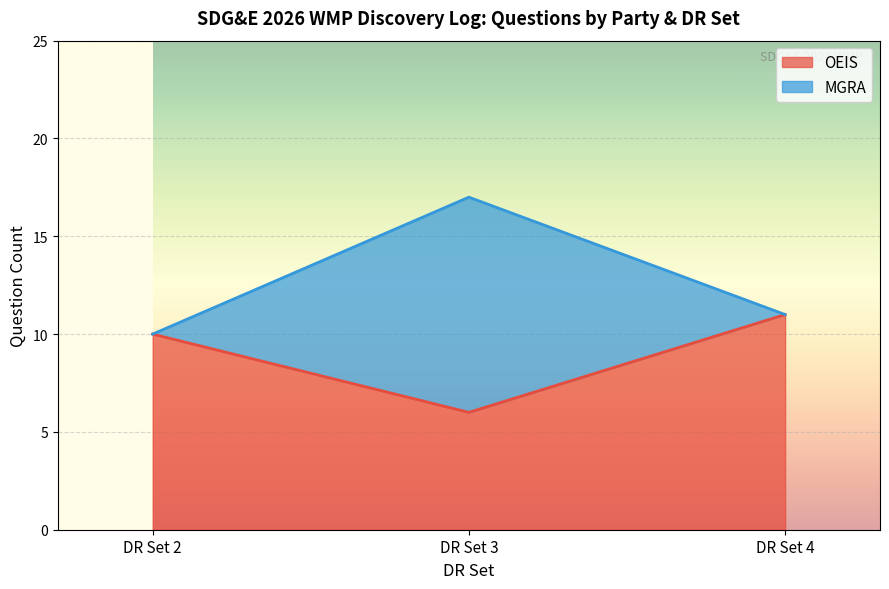

Rank the categories by OEIS value from lowest to highest.

DR Set 3, DR Set 2, DR Set 4